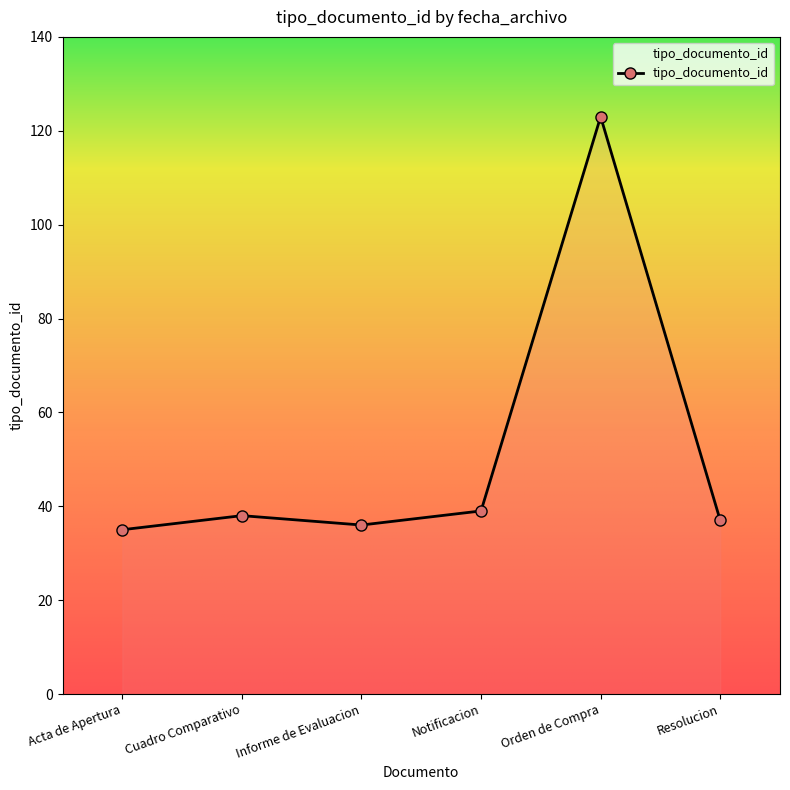

Is this an area chart (filled region under the line)?

No